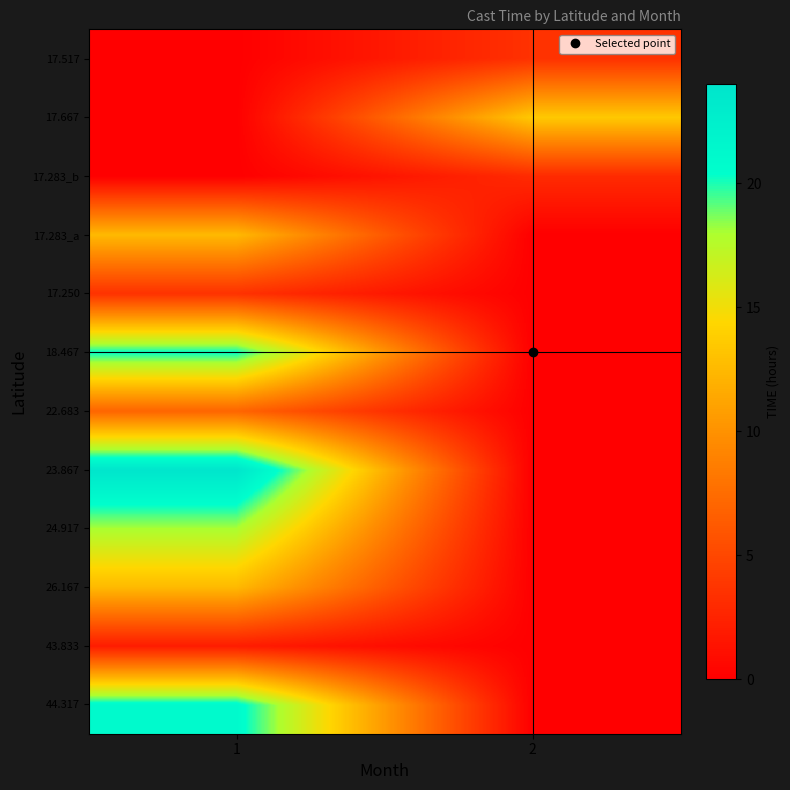

Reading left to right, transcribe all the data shown in this chart.

44.317: 1=21.0	2=0.0
43.833: 1=2.0	2=0.0
26.167: 1=12.5	2=0.0
24.917: 1=18.0	2=0.0
23.867: 1=23.8	2=0.0
22.683: 1=7.0	2=0.0
18.467: 1=20.3	2=0.0
17.250: 1=3.5	2=0.0
17.283_a: 1=12.5	2=0.0
17.283_b: 1=0.0	2=3.0
17.667: 1=0.0	2=13.5
17.517: 1=0.0	2=3.5